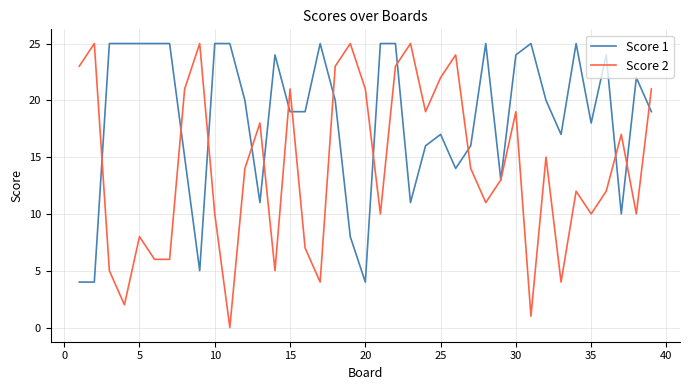

Which series has the largest total across all categories?

Score 1